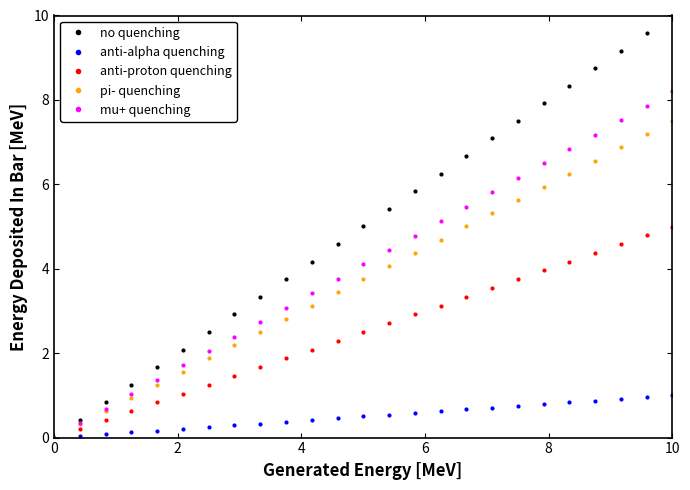

Which series has the widest spread of values?

no quenching